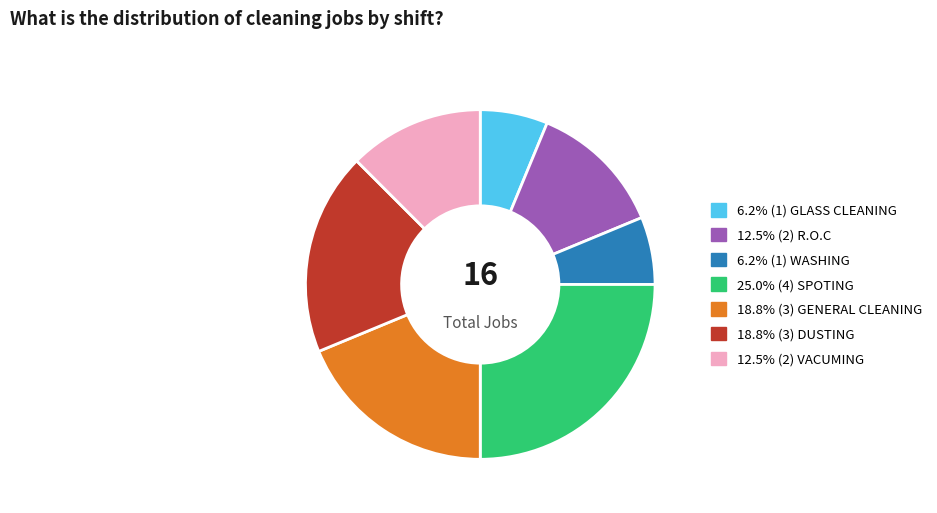

Does 18.8% (3) DUSTING represent more than half of the total?

No